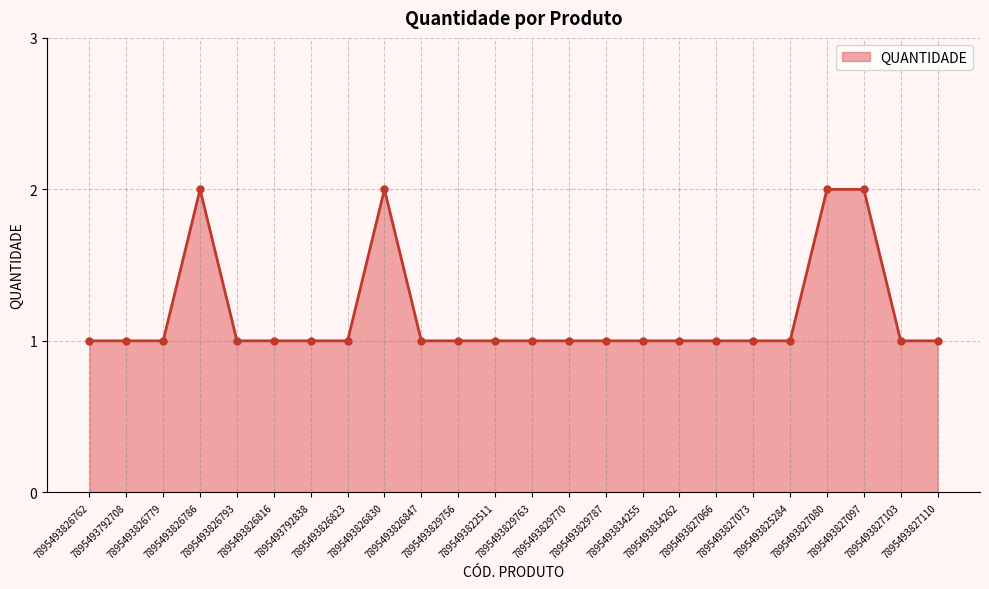

True or false: there are more than 0 points higher than both neighbors.

True